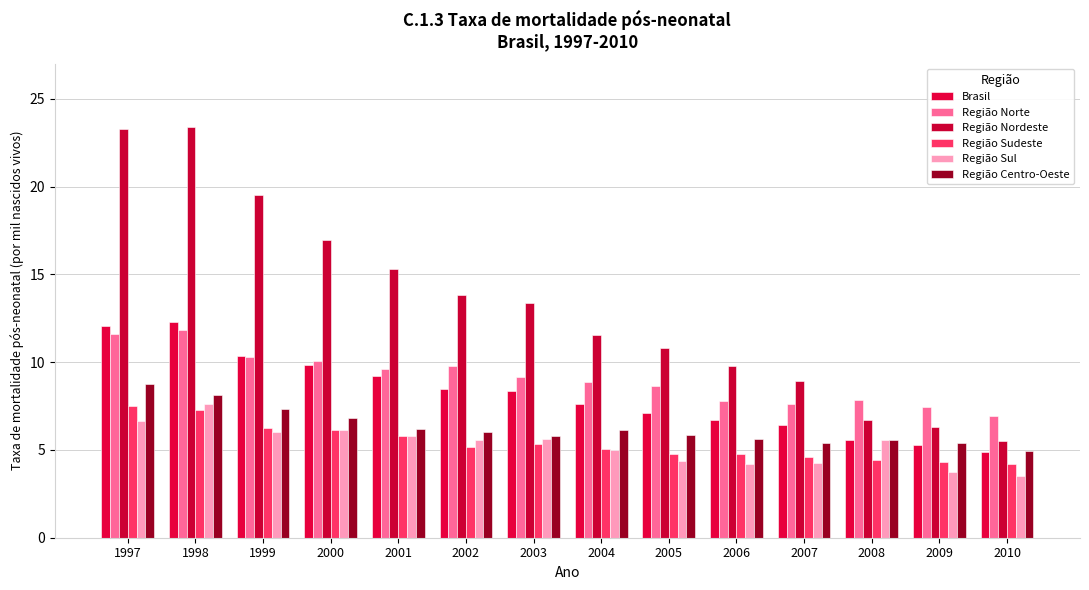

Reading left to right, extract all data points from this chart.

Brasil: 12.1	12.3	10.3	9.8	9.2	8.5	8.3	7.6	7.1	6.7	6.4	5.5	5.3	4.9
Região Norte: 11.6	11.8	10.3	10.1	9.6	9.8	9.2	8.8	8.6	7.8	7.6	7.8	7.4	7.0
Região Nordeste: 23.3	23.4	19.5	17.0	15.3	13.8	13.4	11.5	10.8	9.8	8.9	6.7	6.3	5.5
Região Sudeste: 7.5	7.3	6.2	6.1	5.8	5.2	5.3	5.1	4.8	4.8	4.6	4.4	4.3	4.2
Região Sul: 6.6	7.6	6.0	6.2	5.8	5.6	5.6	5.0	4.4	4.2	4.2	5.5	3.8	3.5
Região Centro-Oeste: 8.7	8.1	7.3	6.8	6.2	6.0	5.8	6.2	5.8	5.6	5.4	5.5	5.4	4.9